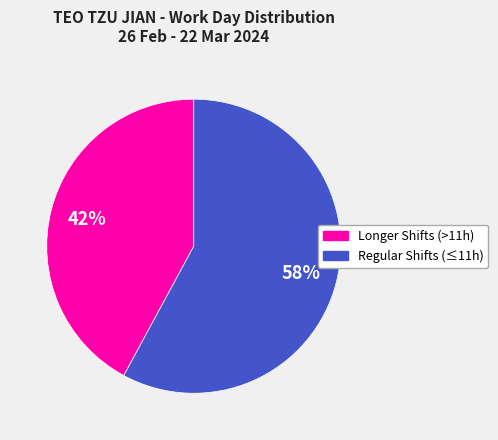

Is there a majority slice in this chart?

Yes